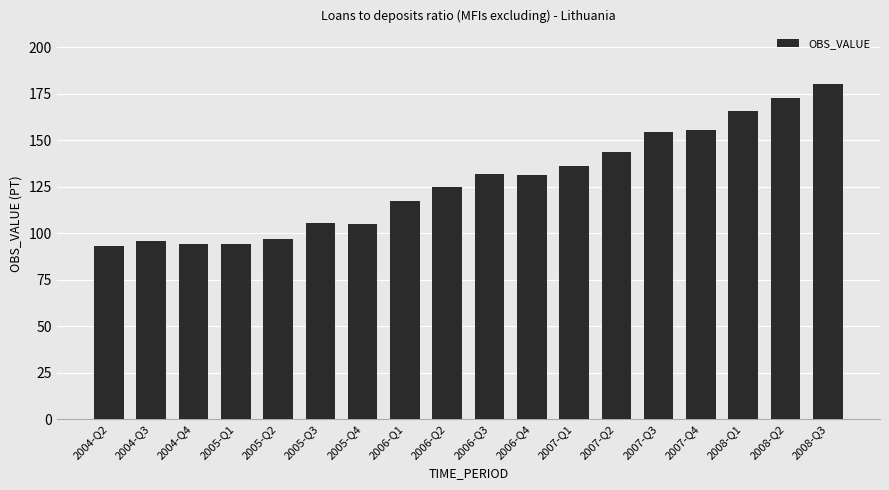

What is the minimum value shown in the chart?

93.2